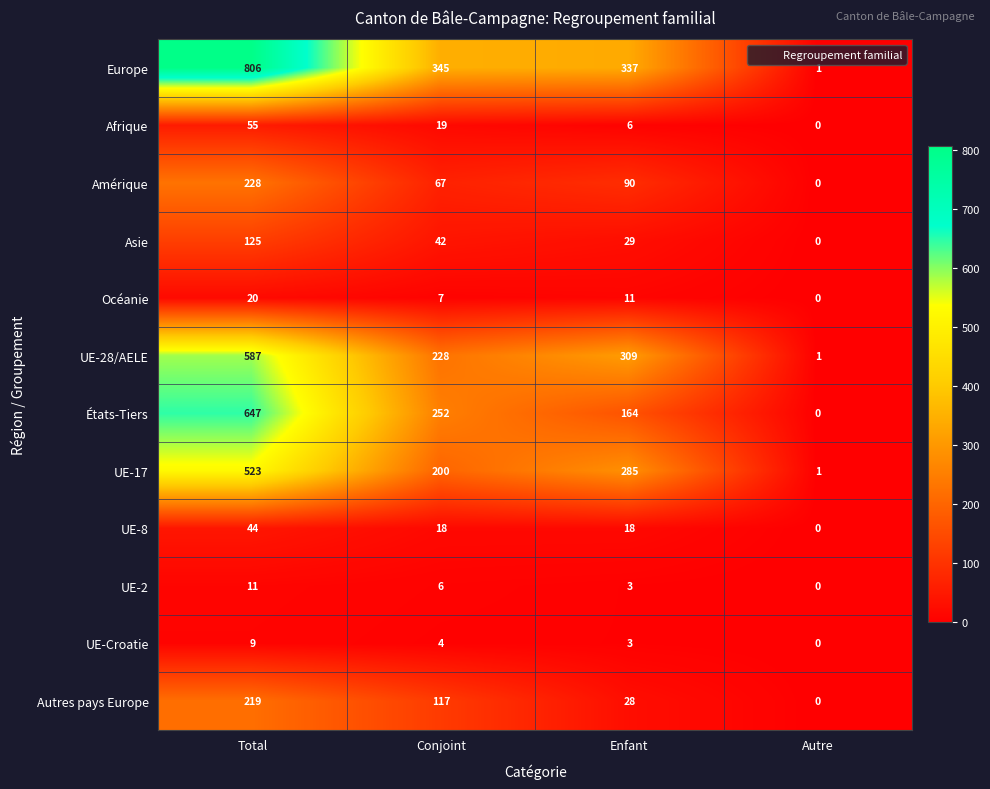

How many positive values does the UE-2 series have?

3